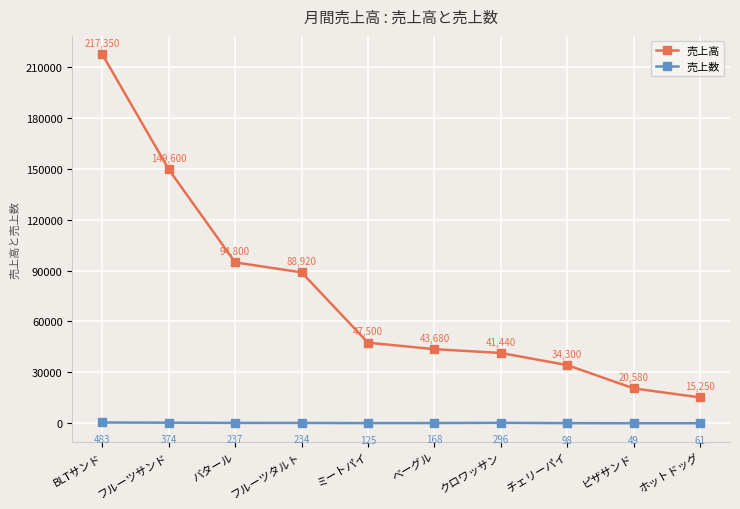

What is the sum of all 売上数 values?

2125